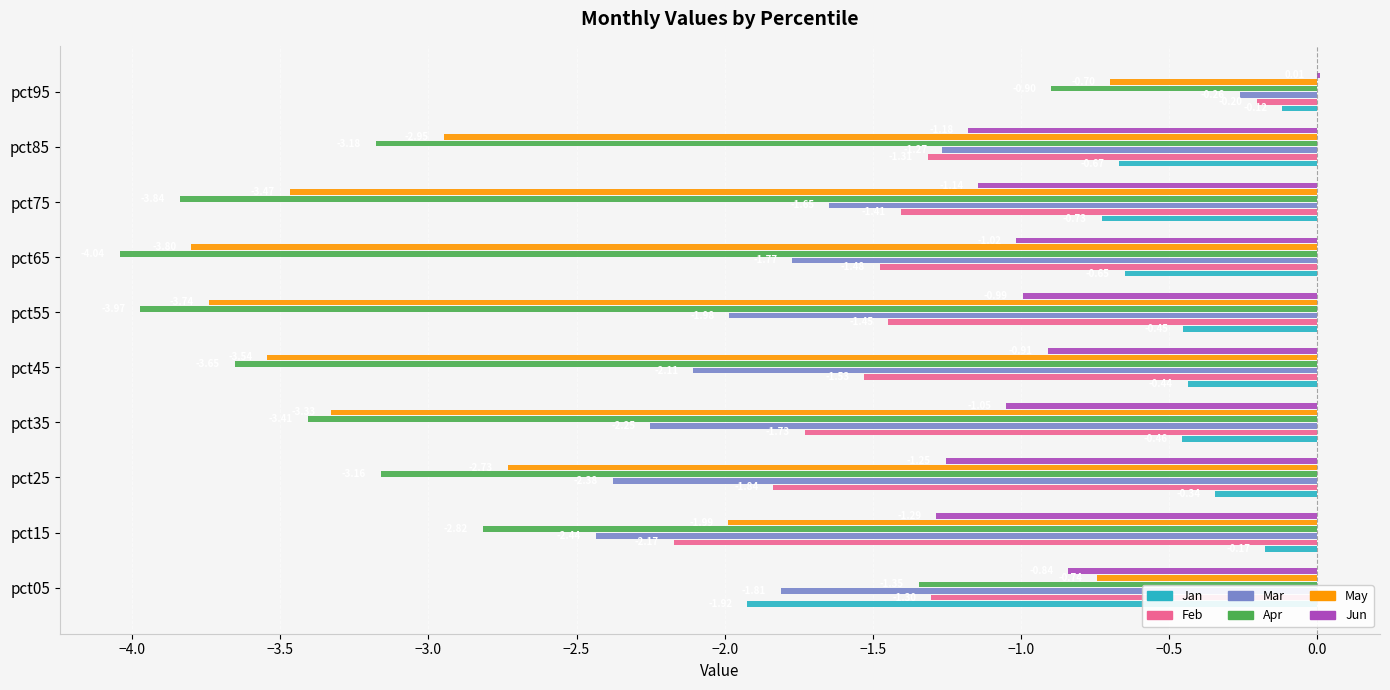

What is the sum of all Mar values?

-17.9